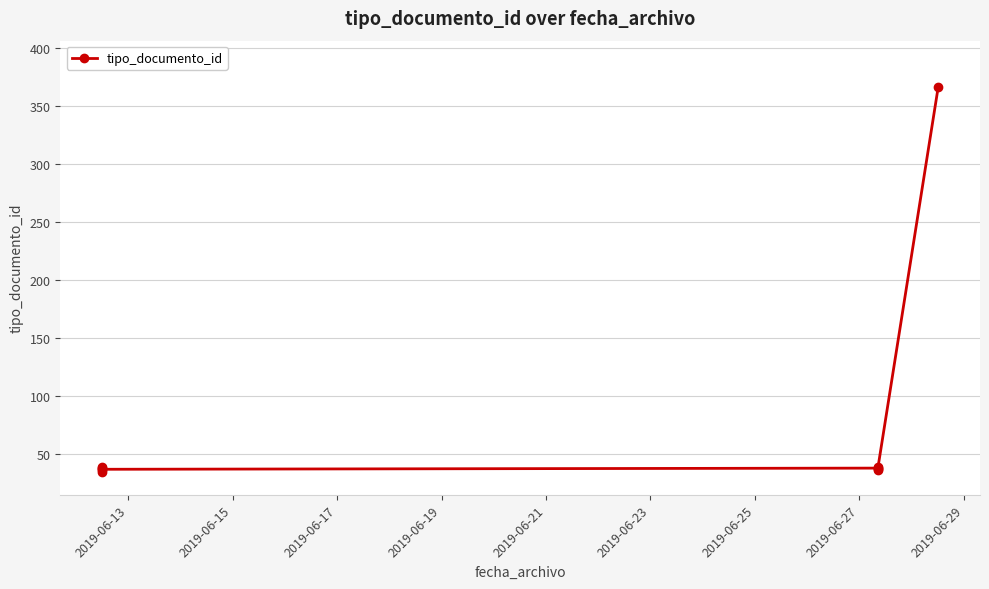

What is the greatest value displayed?

366